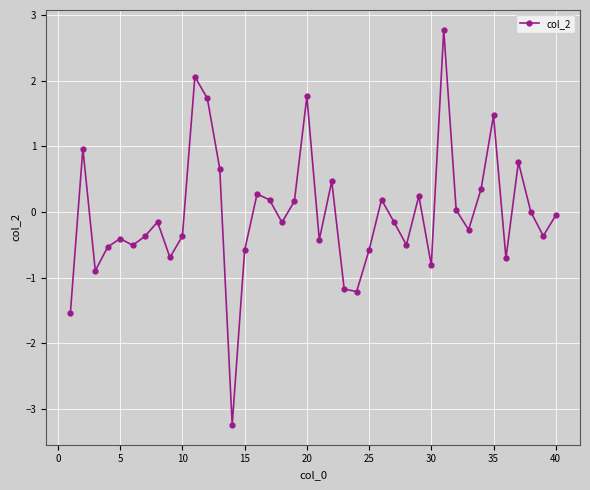

Does the chart have visible grid lines?

Yes